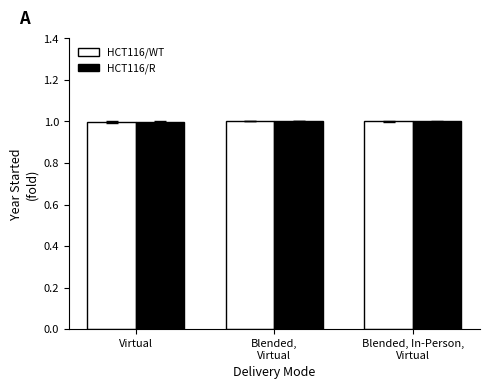

The HCT116/WT series shows 0.7 at Blended,
Virtual. True or false?

False